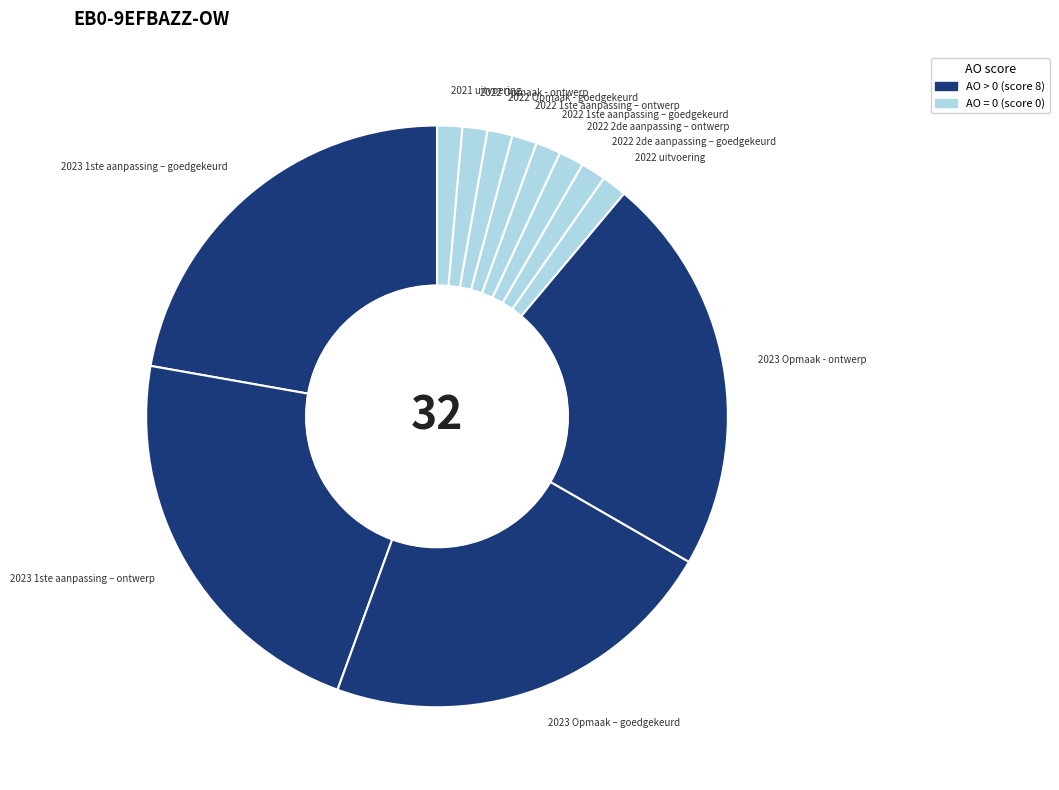

The 2022 2de aanpassing – ontwerp slice represents 1% of the pie. True or false?

True